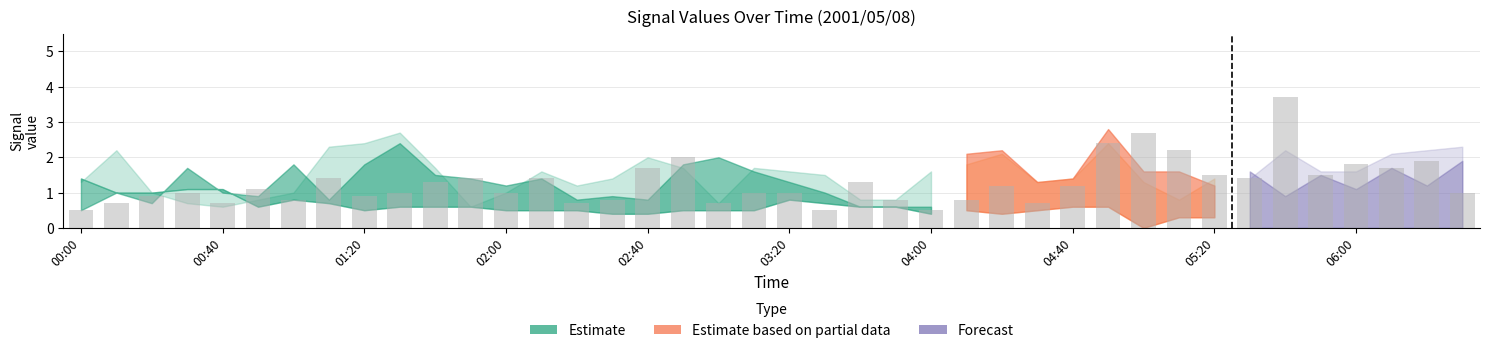

What is the label of the 26th bar from the right?

02:20